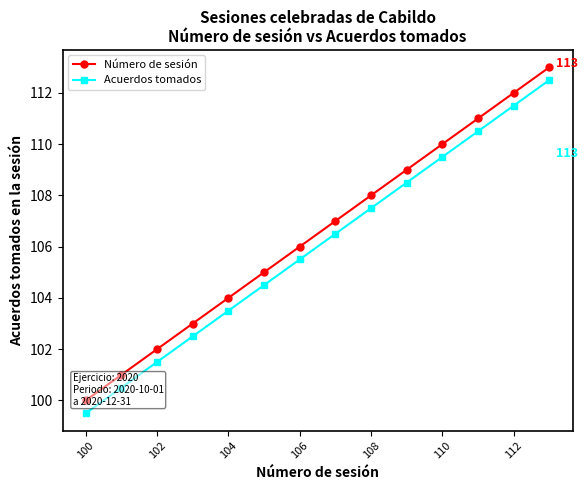

What is the smallest value displayed?

99.5